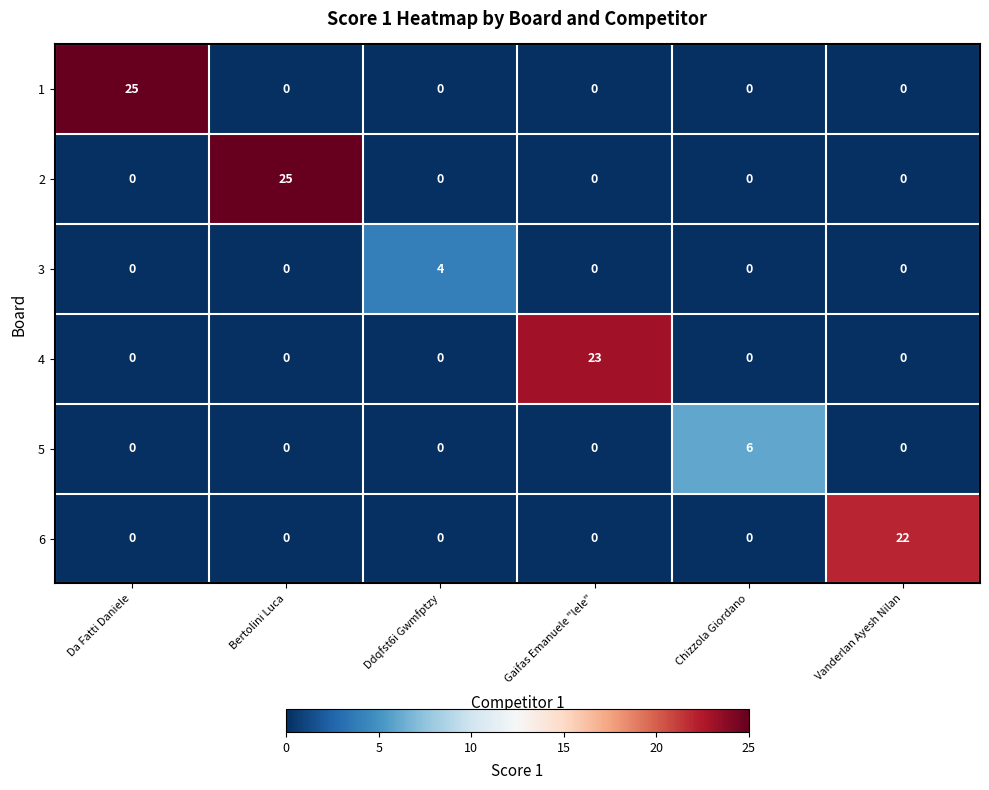

What is the total value across all series at Vanderlan Ayesh Nilan?

22